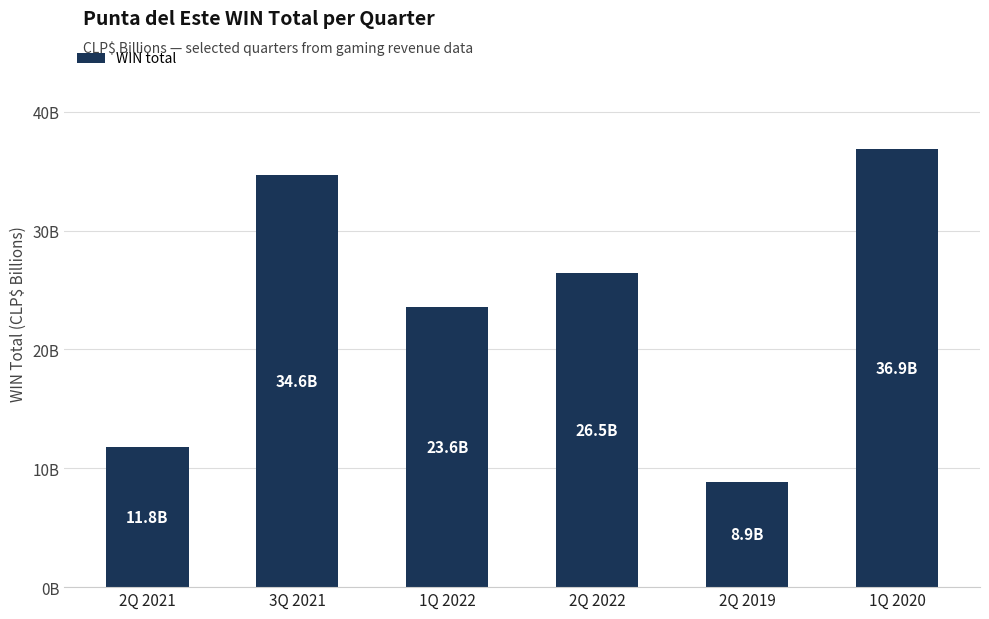

Are the bars horizontal?

No